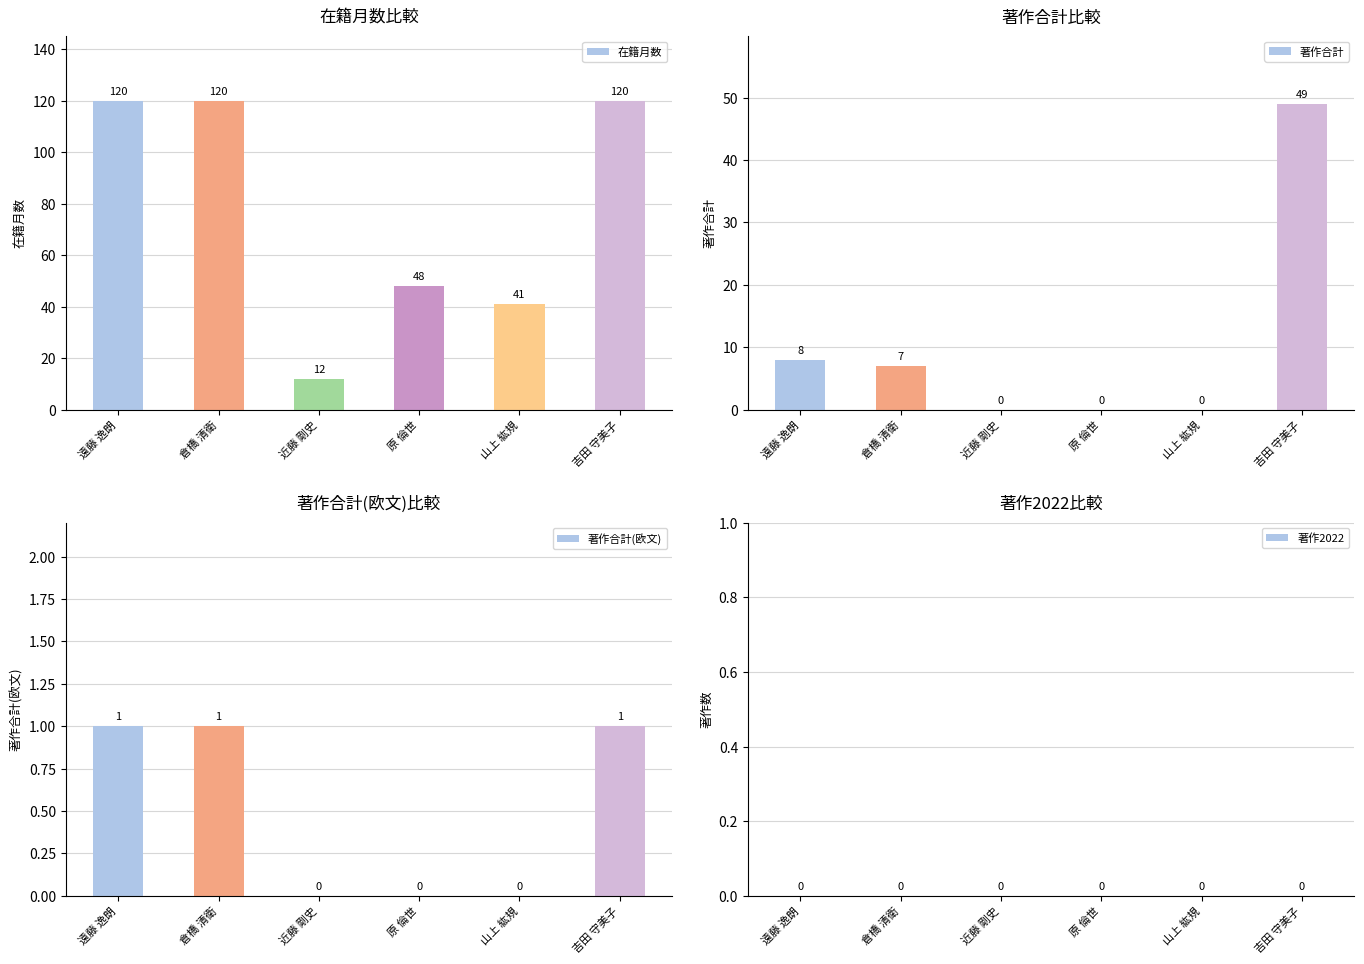

Which label corresponds to the largest value in the chart?

遠藤 逸朗